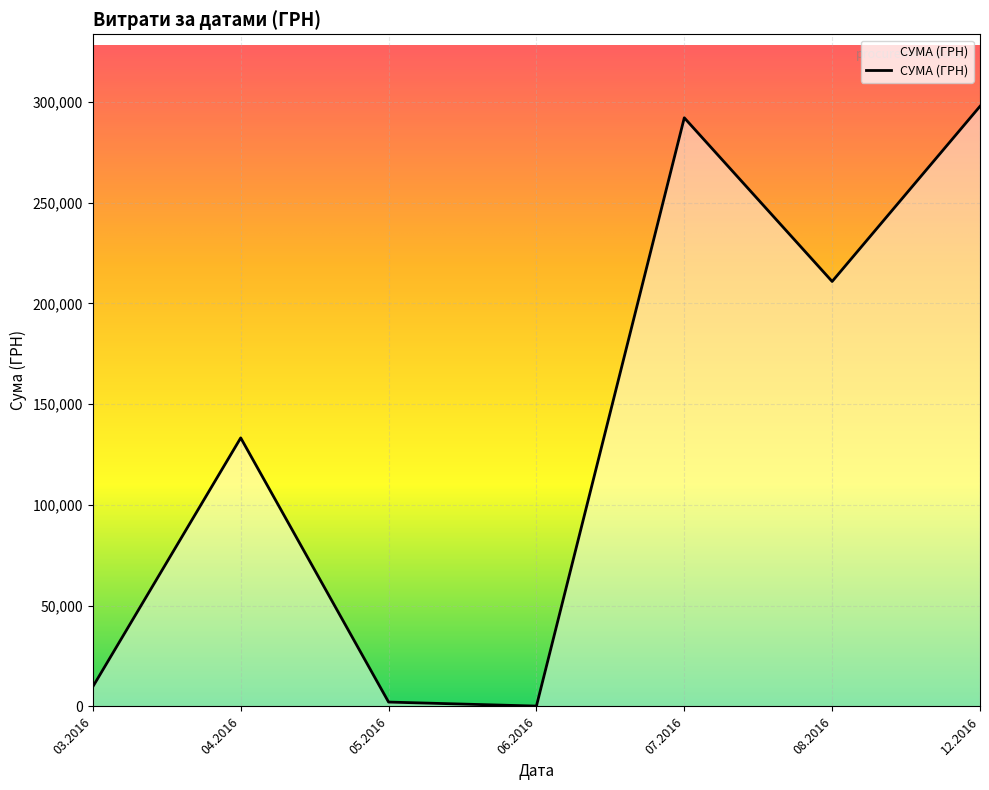

What is the greatest value displayed?

297743.9